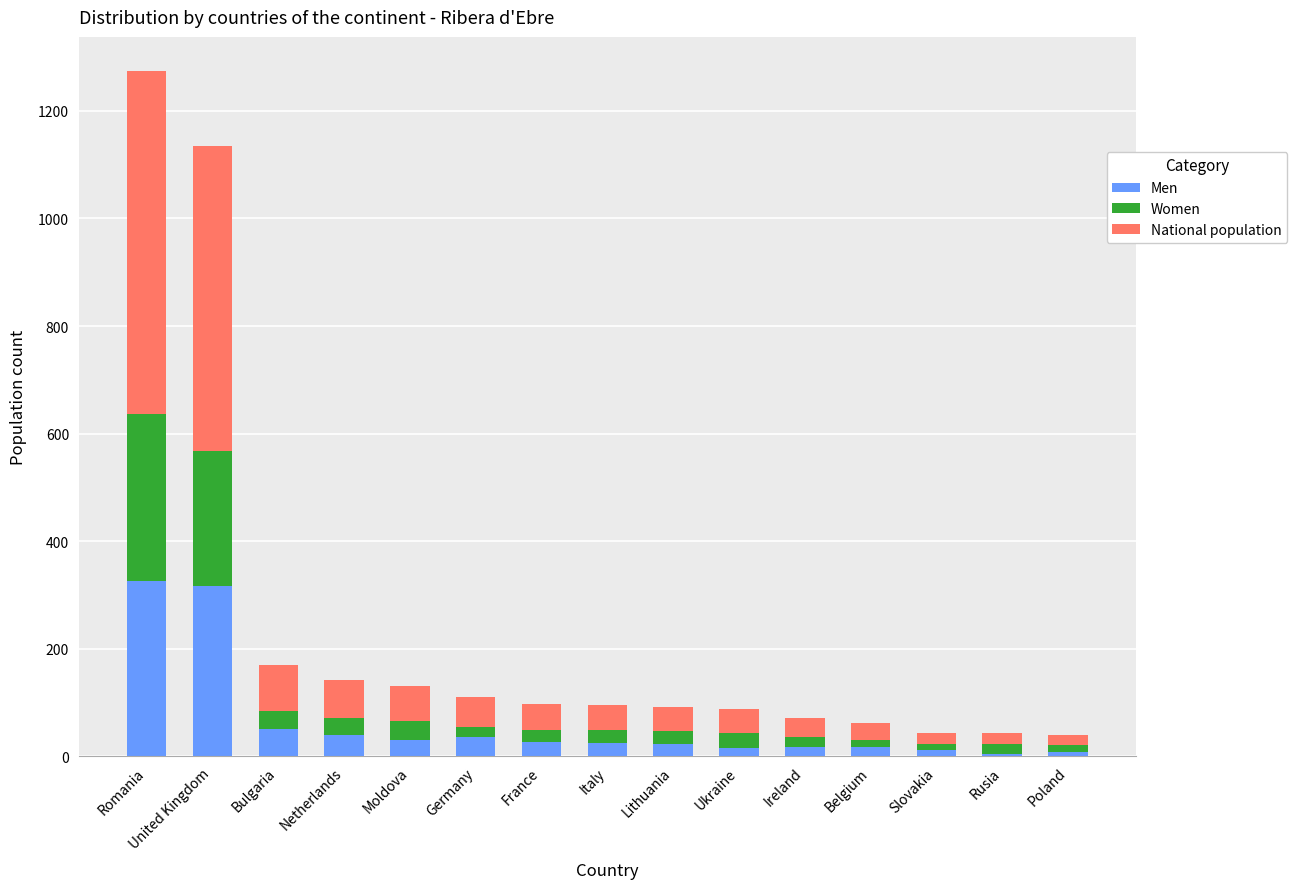

At which category is the sum across all series the highest?

Romania